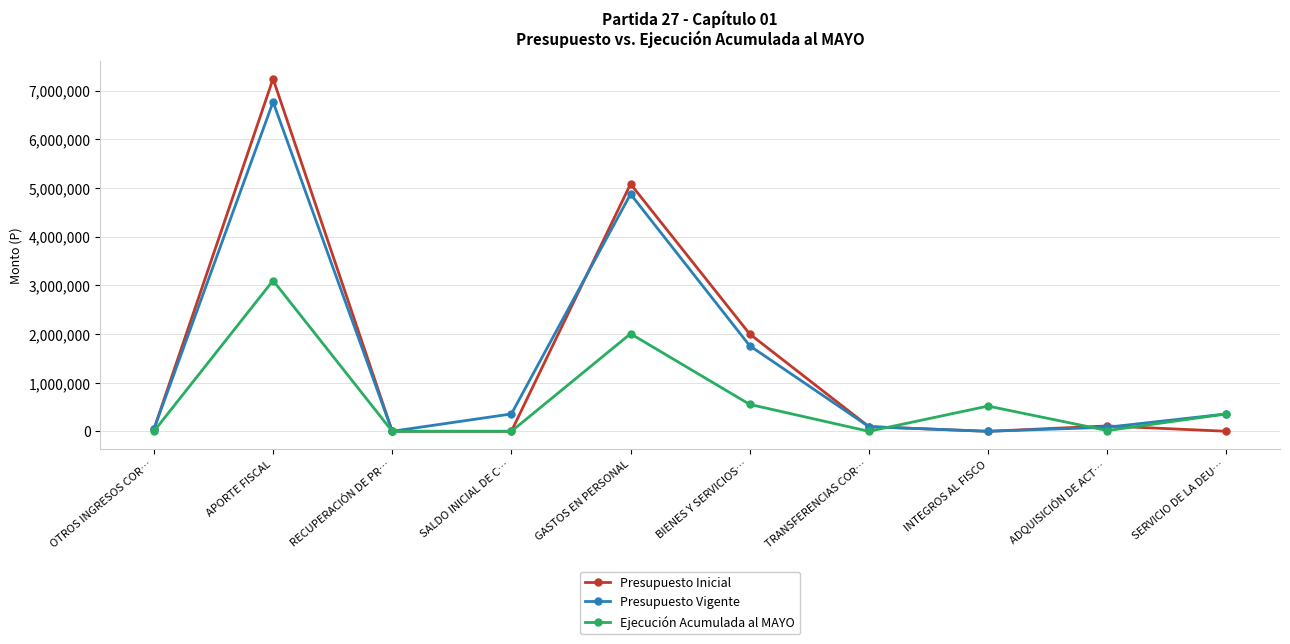

At how many categories does at least one series exceed 1219995?

3